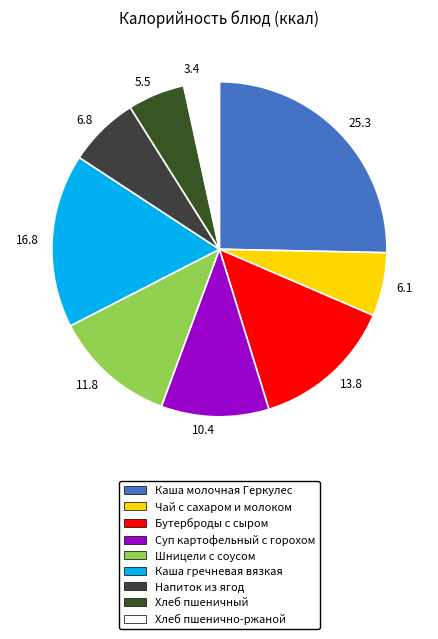

To the nearest percent, what portion does Суп картофельный с горохом represent?

10%